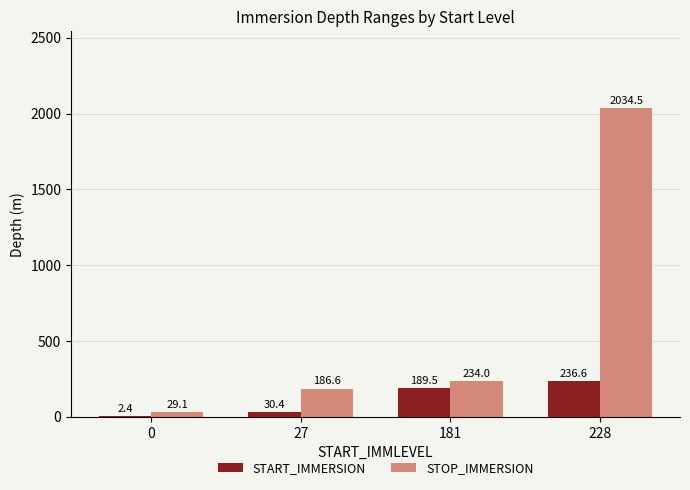

What is the approximate value of STOP_IMMERSION at 228?

2034.5